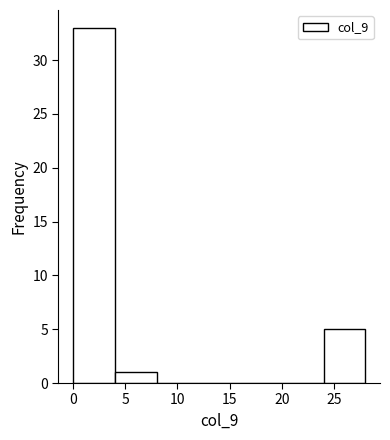

Over which range of the x-axis is the bar tallest?

0 to 4